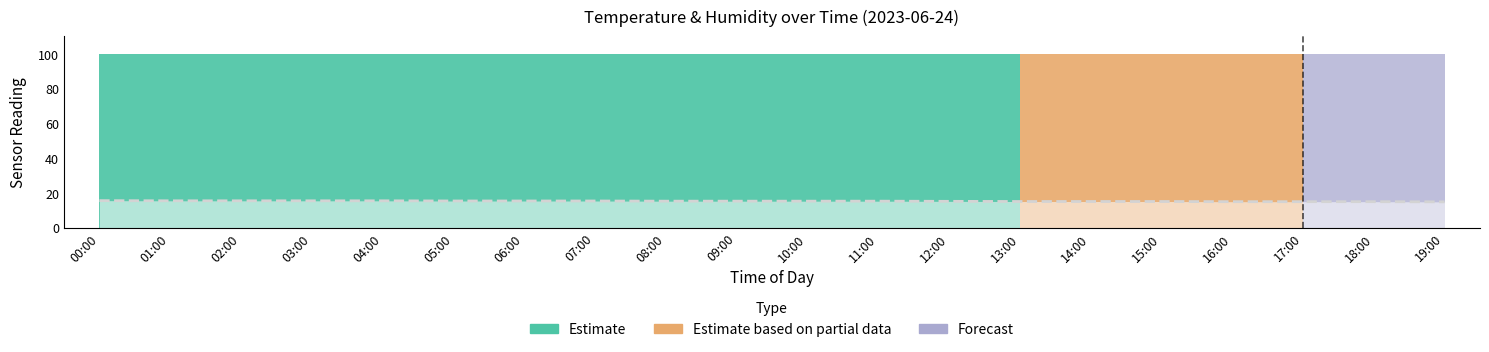

True or false: the data shows 15.3 at 09:00.

True